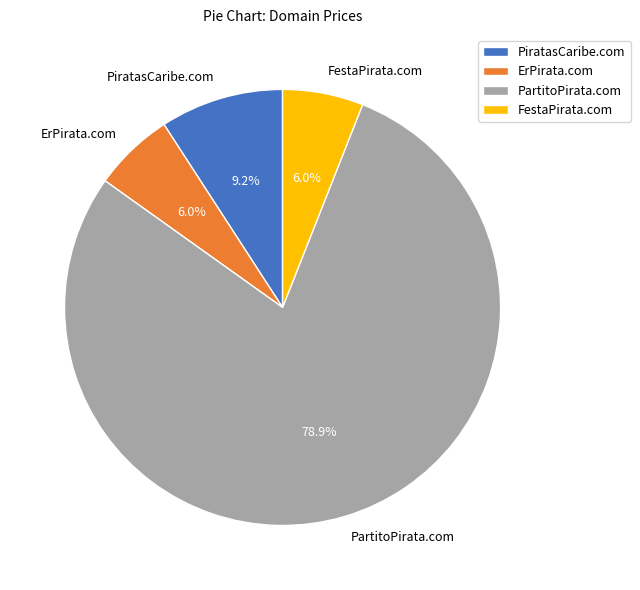

To the nearest percent, what portion does PiratasCaribe.com represent?

9%